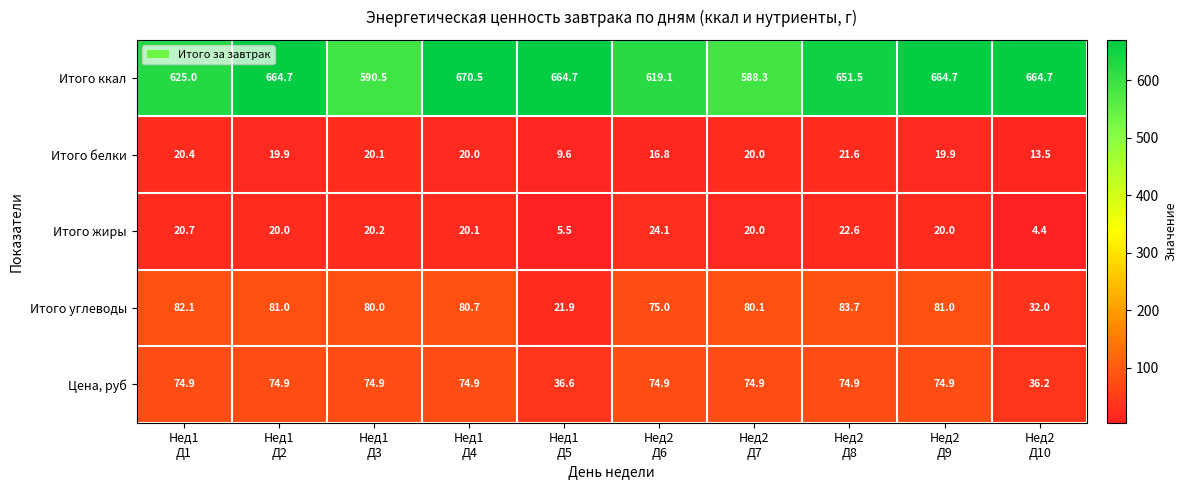

Rank the series by their maximum value, from lowest to highest.

Итого белки, Итого жиры, Цена, руб, Итого углеводы, Итого ккал